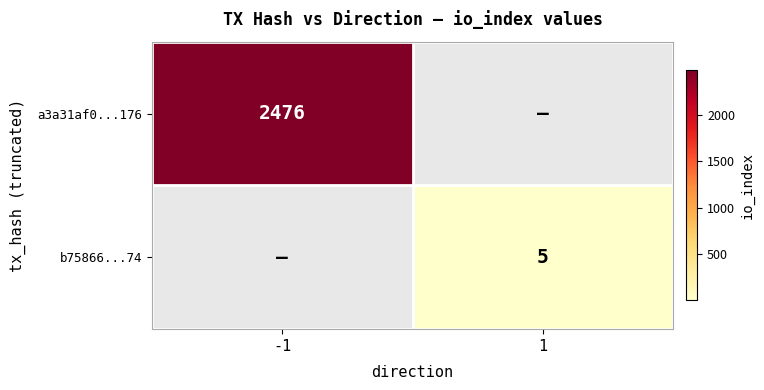

Is it true that b75866...74 equals 3 at 1?

False